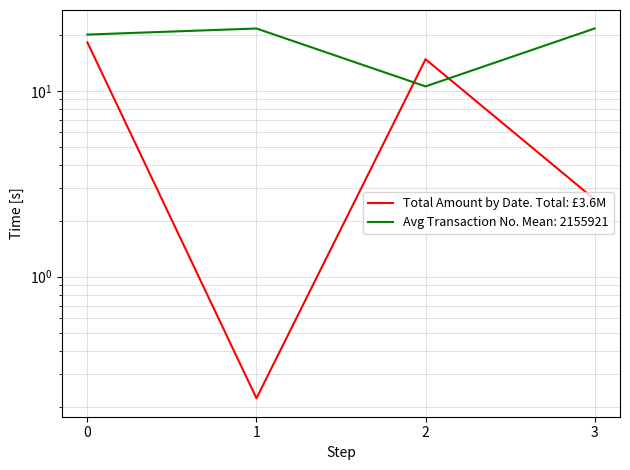

Which category has the lowest value across all series?

1